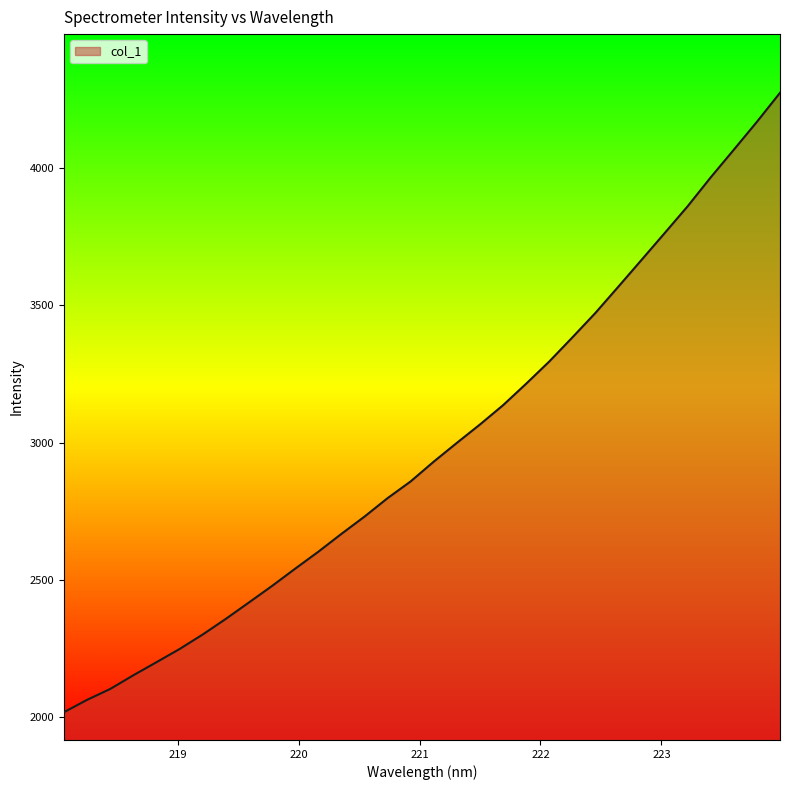

What is the smallest value displayed?

2019.0